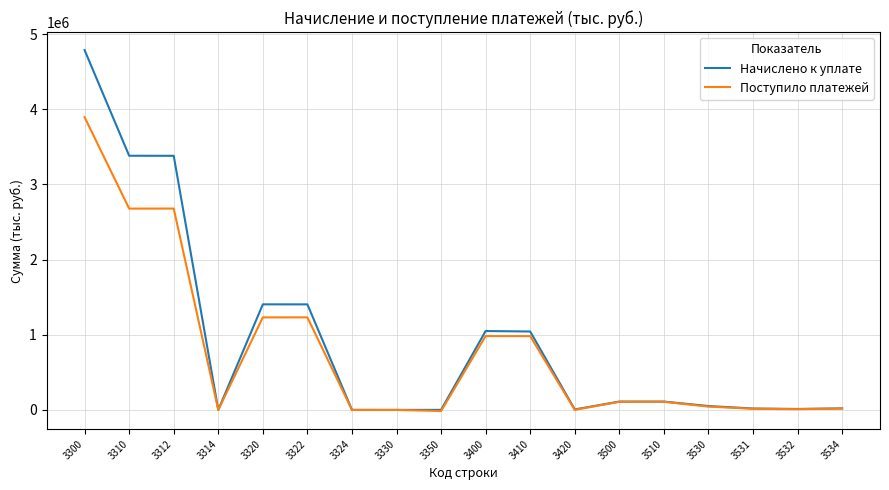

What is the maximum value shown in the chart?

4787180